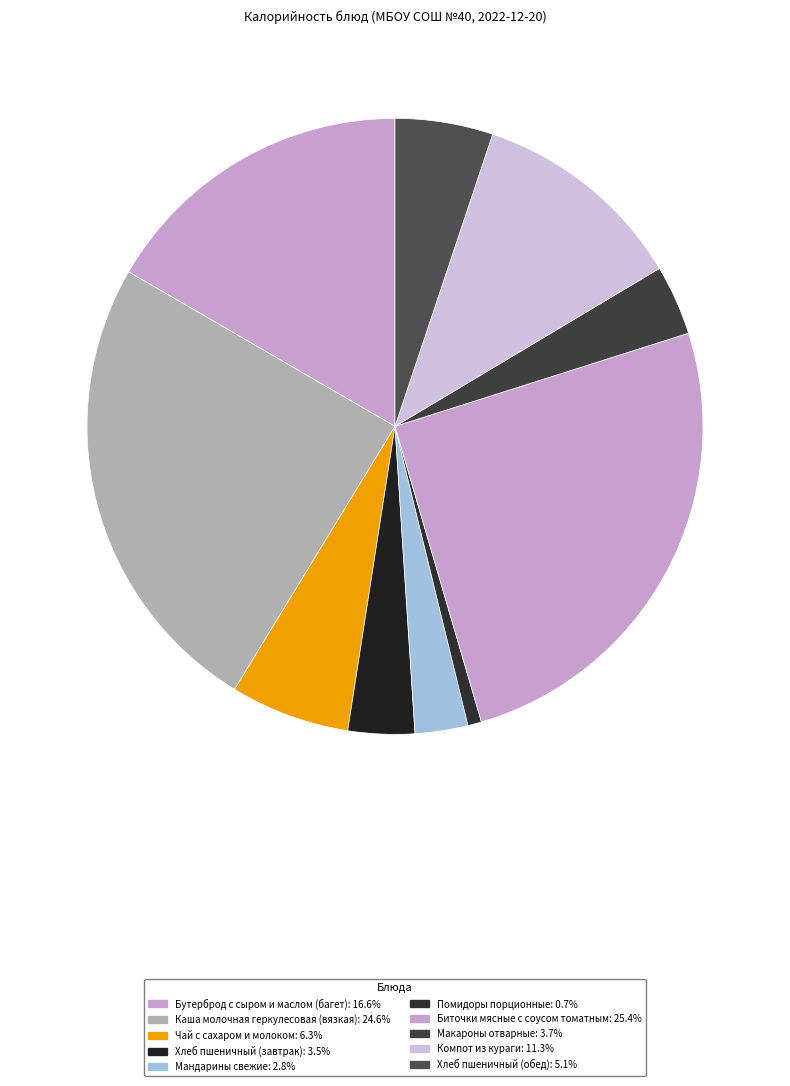

To the nearest percent, what is the difference between the Хлеб пшеничный (обед) and Компот из кураги slice percentages?

6%